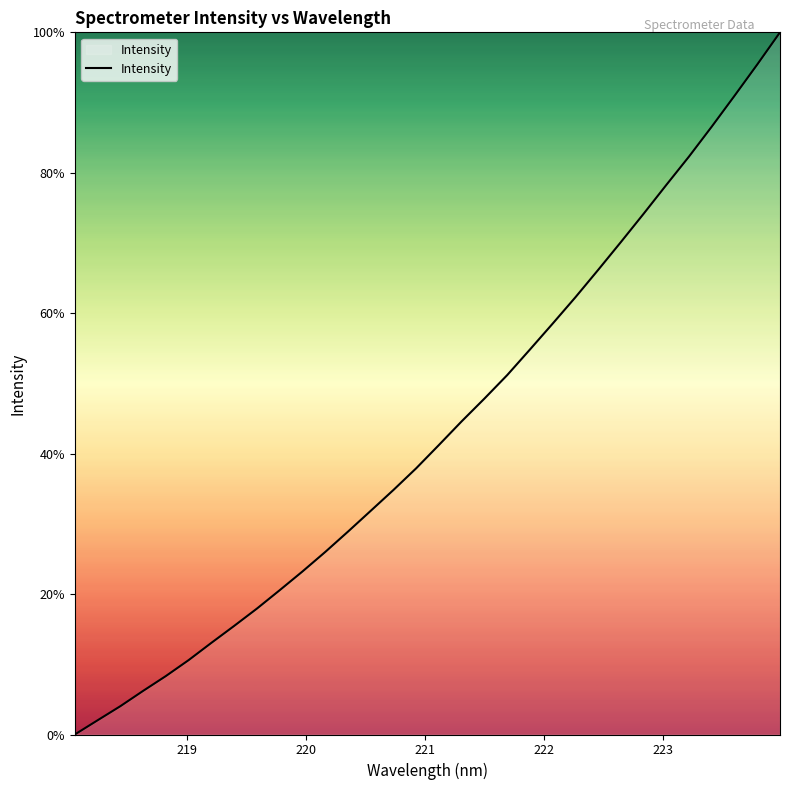

What is the difference between the maximum and minimum values?

100.0